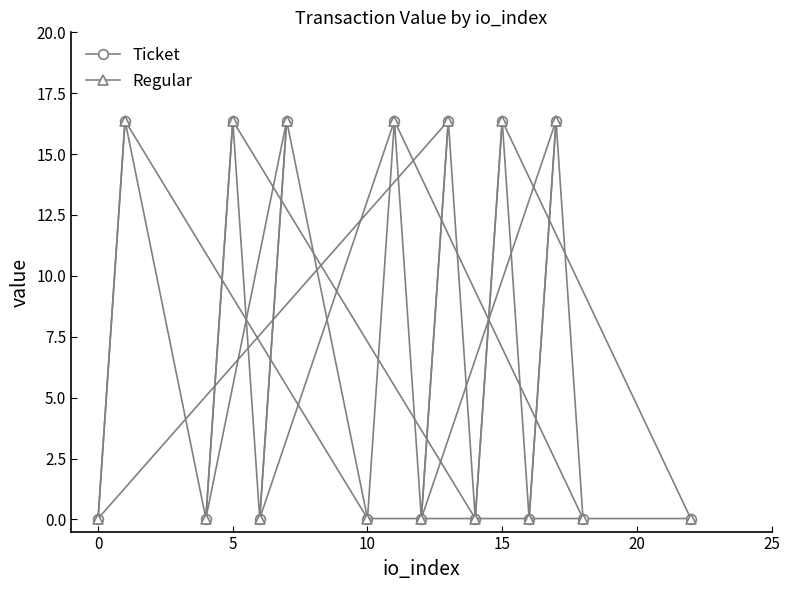

True or false: Ticket has more than 0 interior local peaks.

True